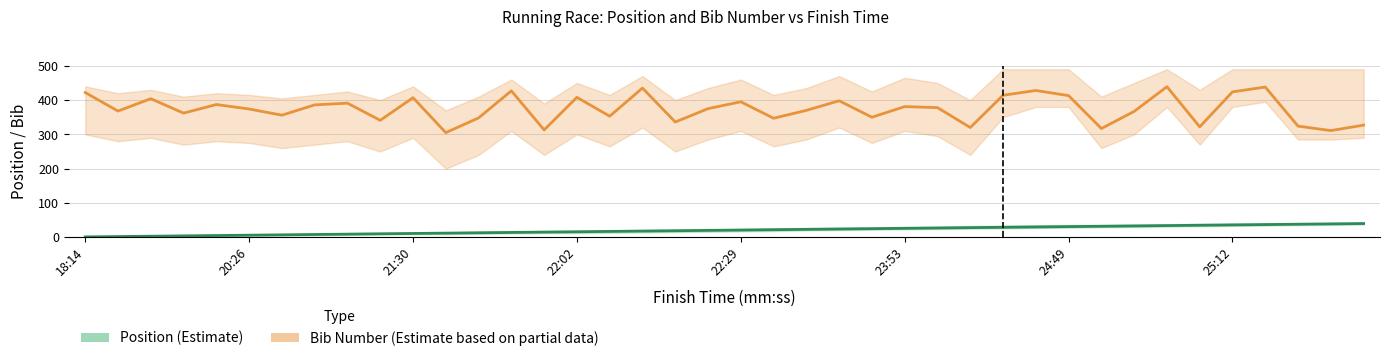

Rank the series by their average value, from highest to lowest.

Bib Number, Position